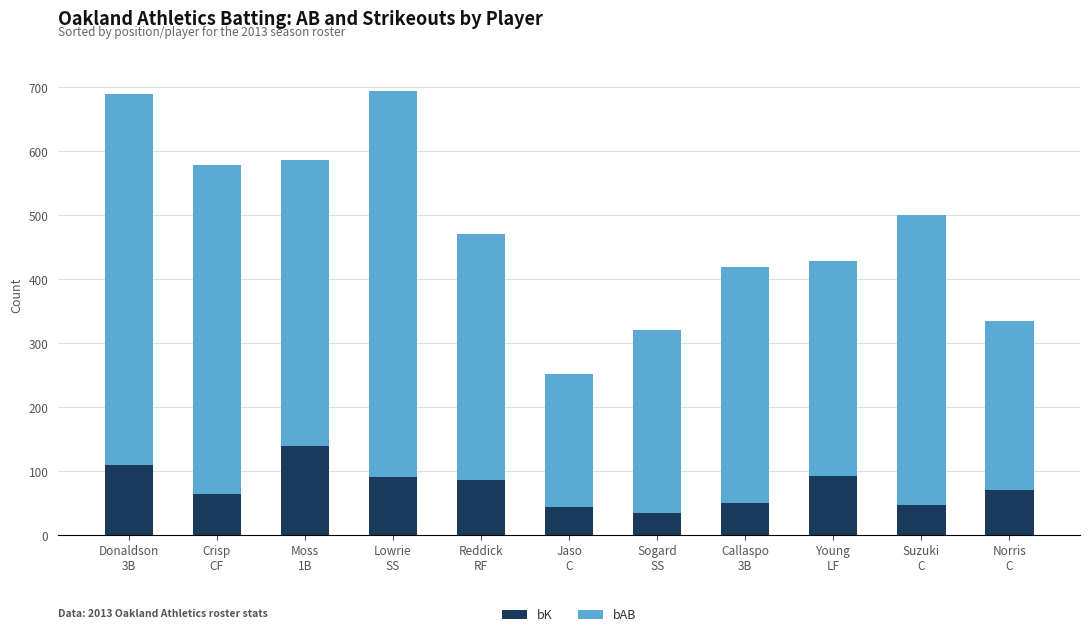

What is the average value of the bK series?

76